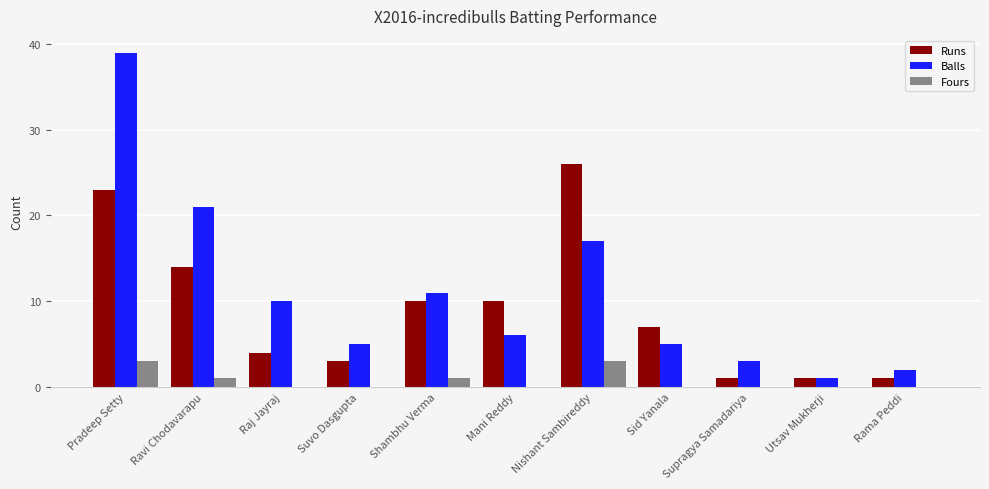

Which series has the largest total across all categories?

Balls